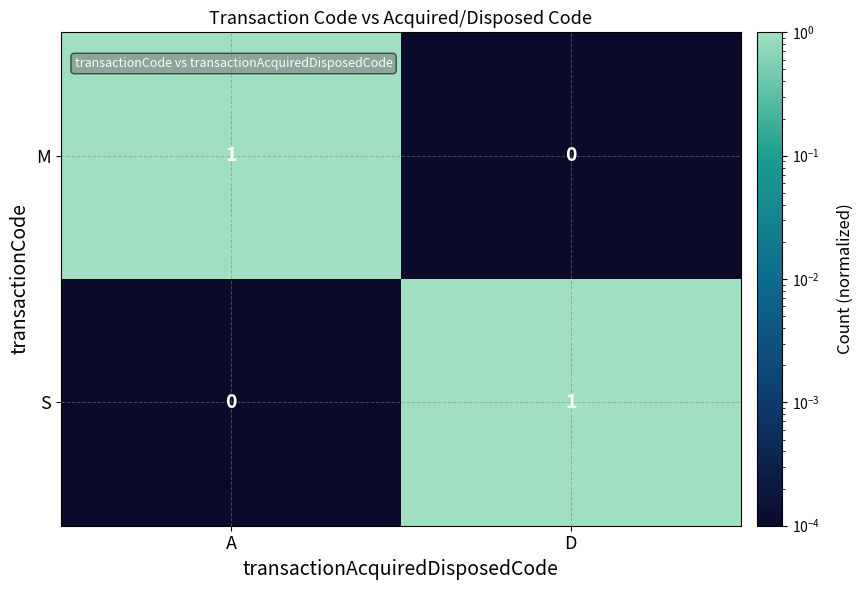

What is the total value across all series at A?

1